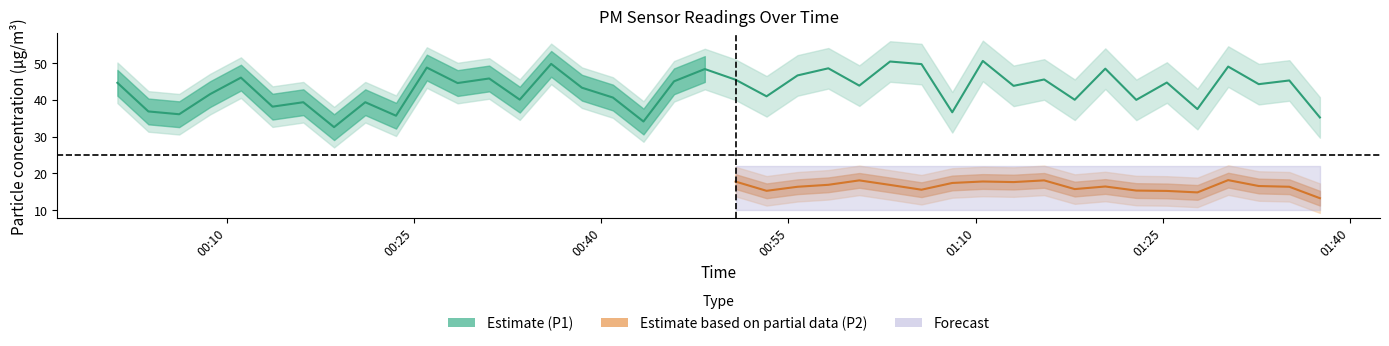

What is the greatest value displayed?

50.5